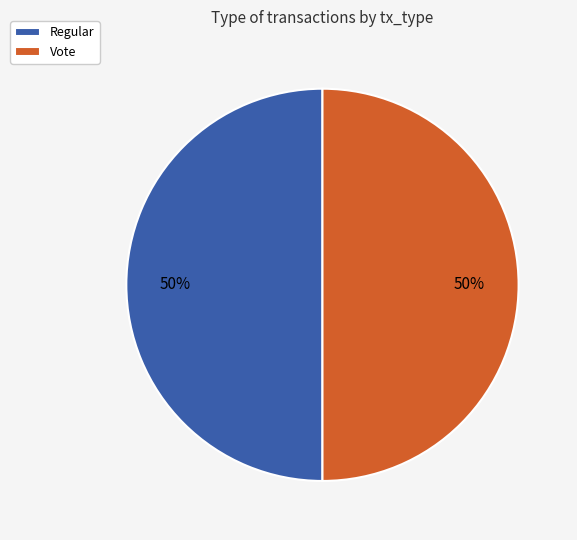

What is the ratio of the value at Vote to the value at Regular?

1.0